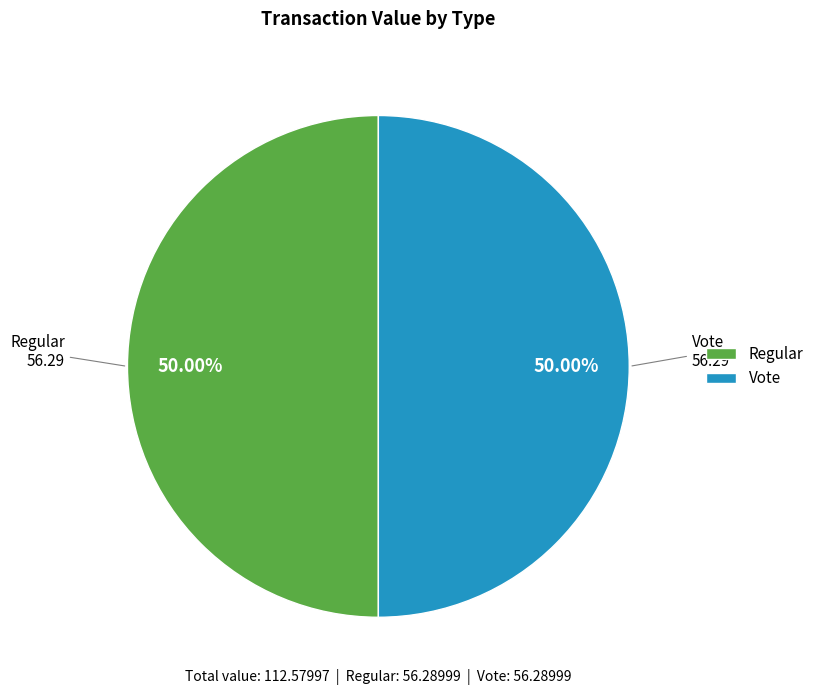

How many segments does this pie chart have?

2